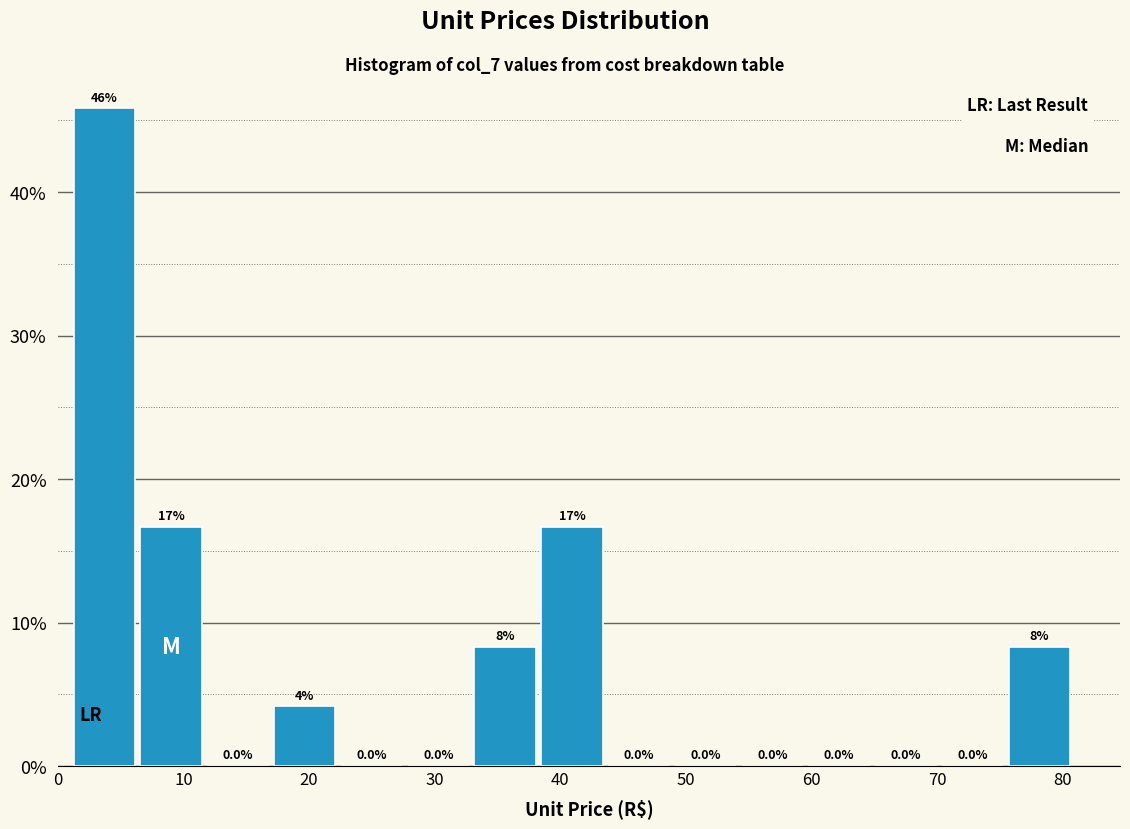

Over which range of the x-axis is the bar tallest?

1 to 6